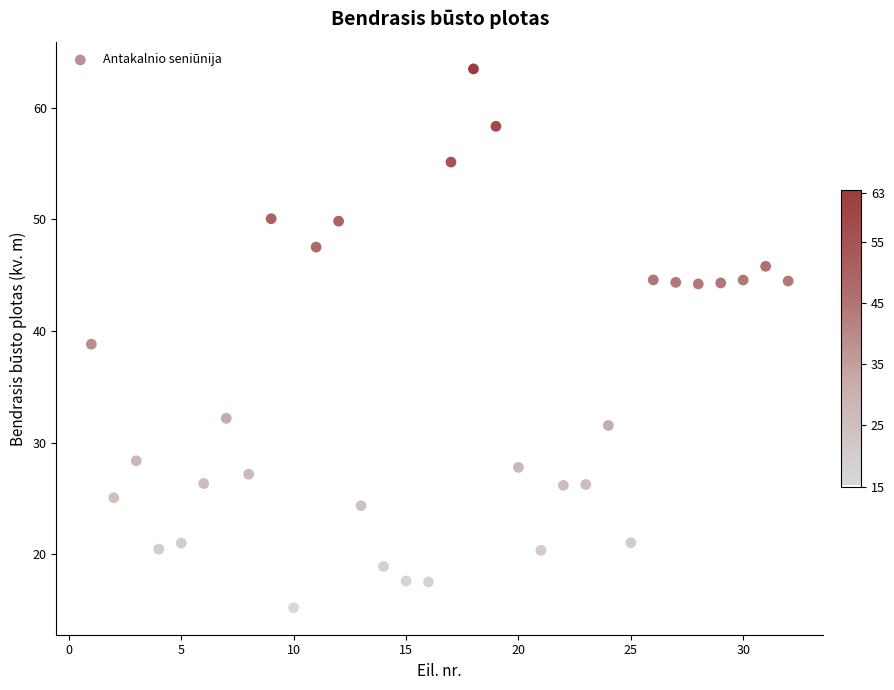

What is the range of X values (max minus min)?

31.0